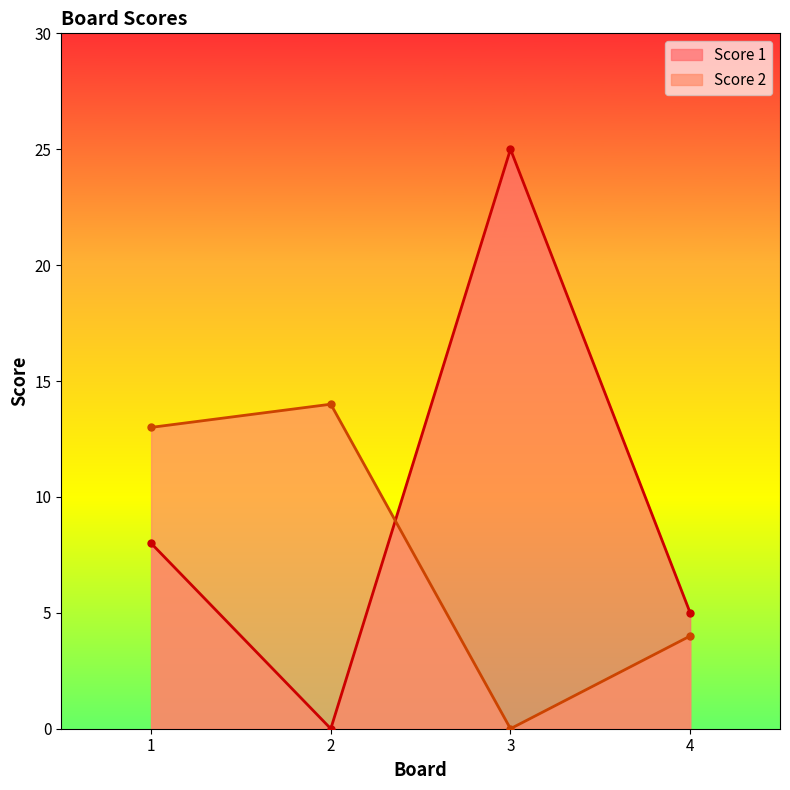

Reading left to right, transcribe all the data shown in this chart.

Score 1: 1=8	2=0	3=25	4=5
Score 2: 1=13	2=14	3=0	4=4